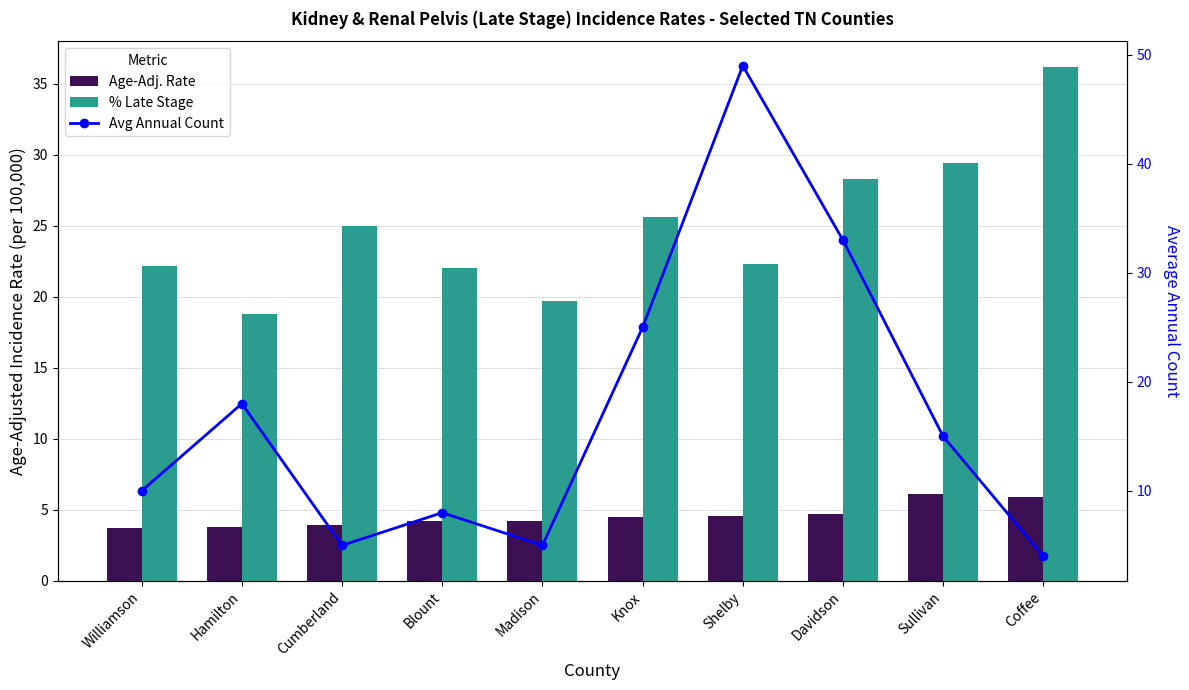

Reading left to right, extract all data points from this chart.

Age-Adj. Rate: 3.7	3.8	3.9	4.2	4.2	4.5	4.6	4.7	6.1	5.9
% Late Stage: 22.2	18.8	25.0	22.0	19.7	25.6	22.3	28.3	29.4	36.2
Avg Annual Count: 10.0	18.0	5.0	8.0	5.0	25.0	49.0	33.0	15.0	4.0